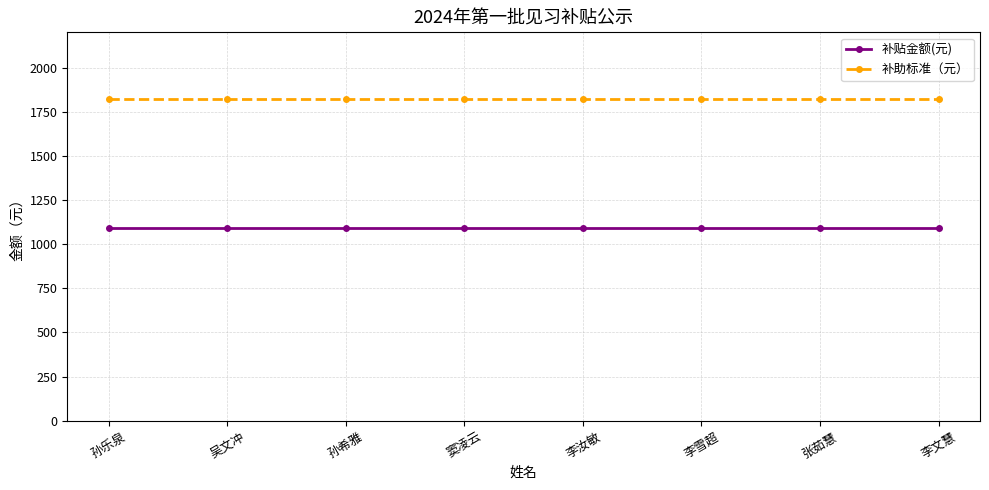

Reading left to right, what are all the values shown in this chart?

补贴金额(元): 孙乐泉=1092	吴文冲=1092	孙希雅=1092	窦凌云=1092	李汝敏=1092	李雪超=1092	张茹慧=1092	李文慧=1092
补助标准（元）: 孙乐泉=1820	吴文冲=1820	孙希雅=1820	窦凌云=1820	李汝敏=1820	李雪超=1820	张茹慧=1820	李文慧=1820